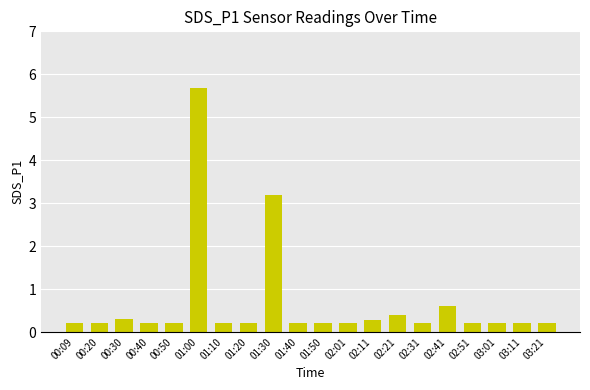

Which label corresponds to the largest value in the chart?

01:00